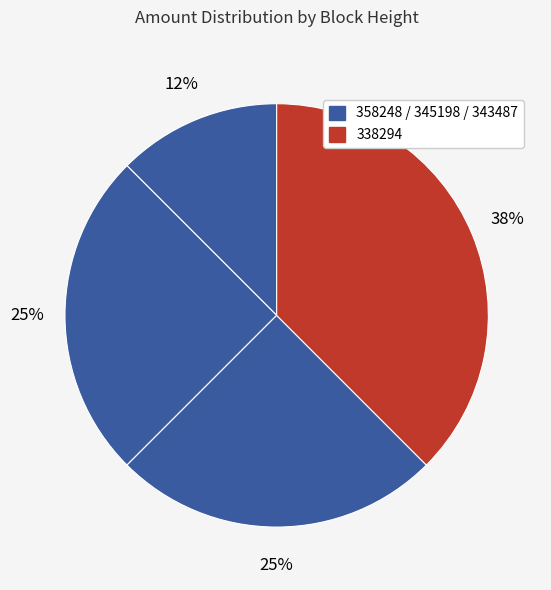

How many segments does this pie chart have?

4